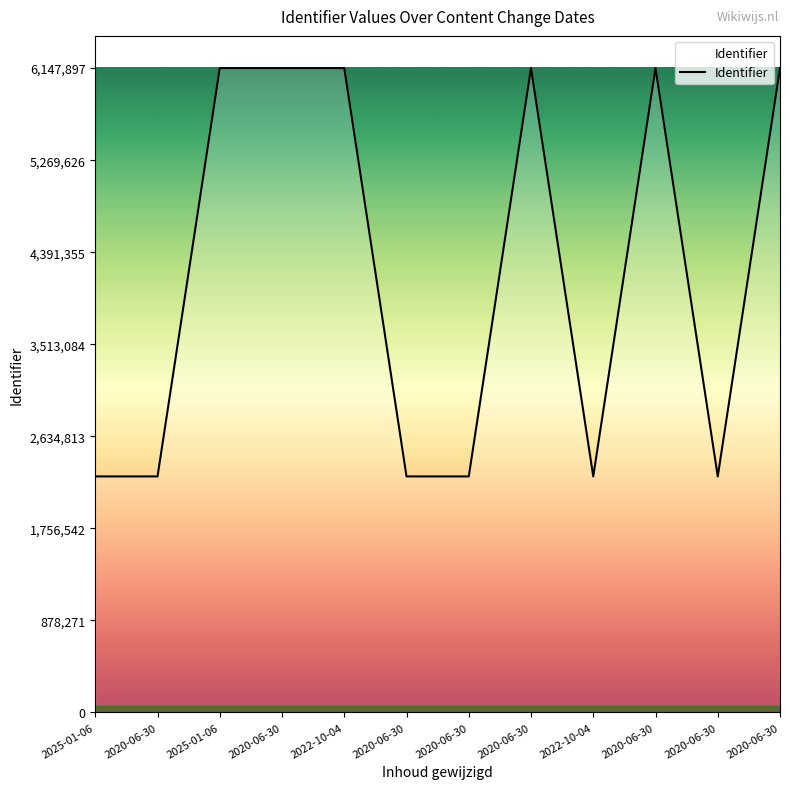

Does the chart display data point markers on the line(s)?

No